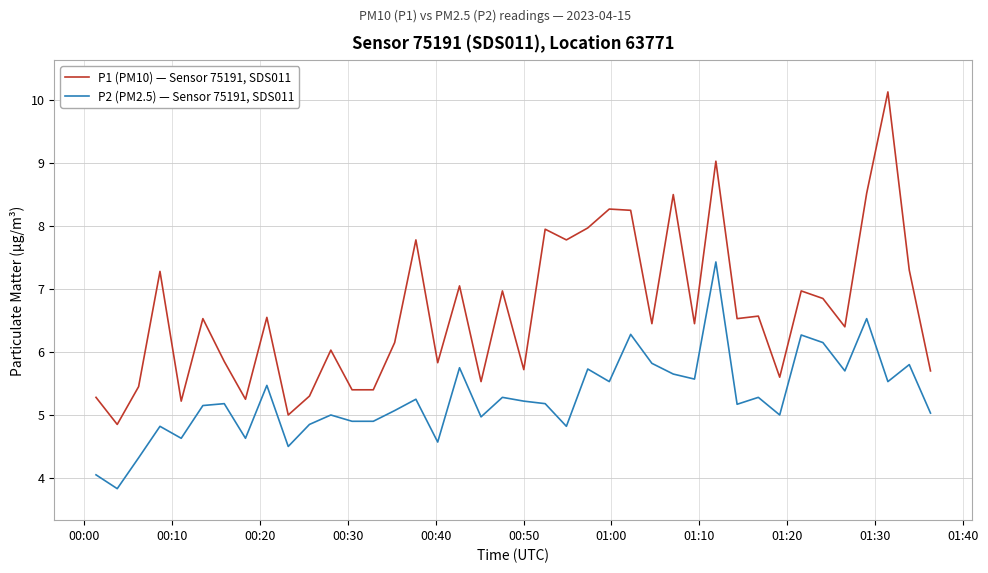

Is this an area chart (filled region under the line)?

No